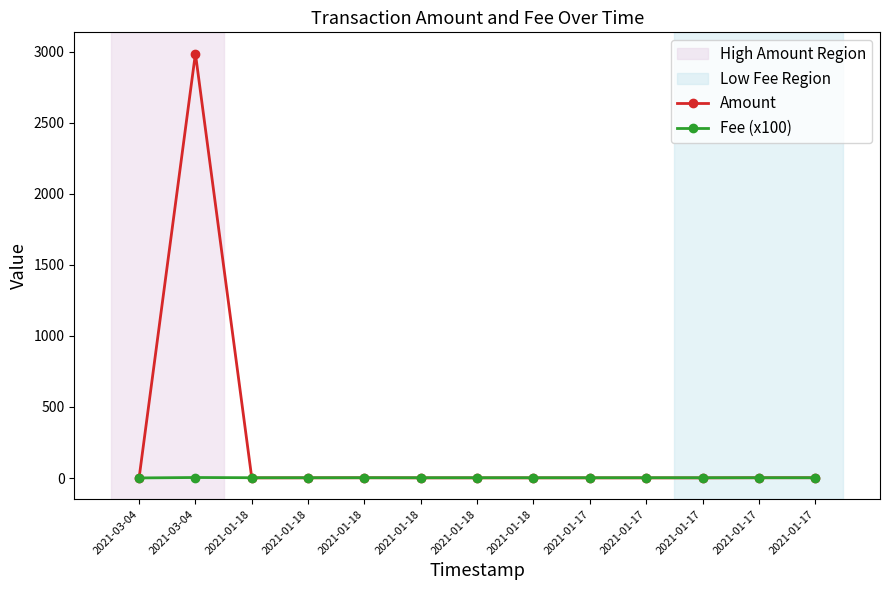

How many interior local peaks does the Amount series have?

4